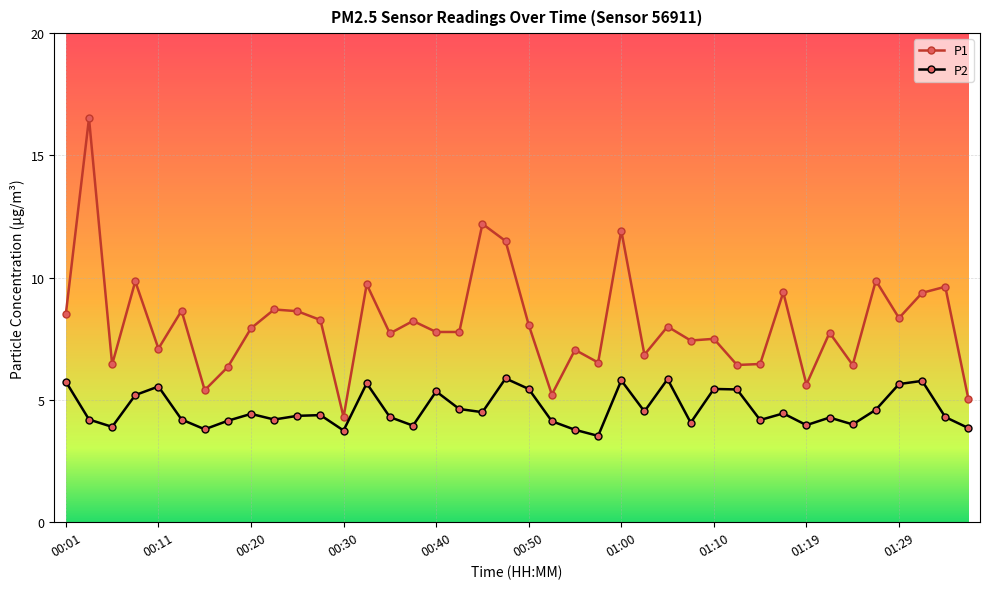

Which series has the widest spread of values?

P1